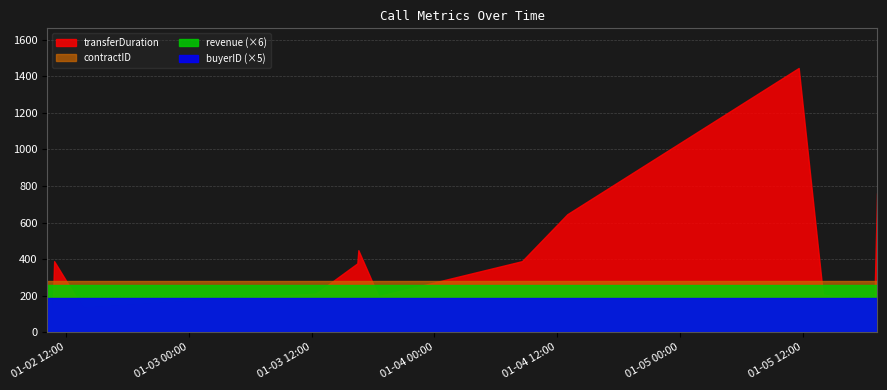

Reading right to left, list all the values displayed in this chart.

transferDuration: 762	171	191	207	1446	646	389	198	449	377	212	133	389	142	142
revenue: 43	43	43	43	43	43	43	43	43	43	43	43	43	43	43
contractID: 278	278	278	278	278	278	278	278	278	278	278	278	278	278	278
buyerID: 37	37	37	37	37	37	37	37	37	37	37	37	37	37	37